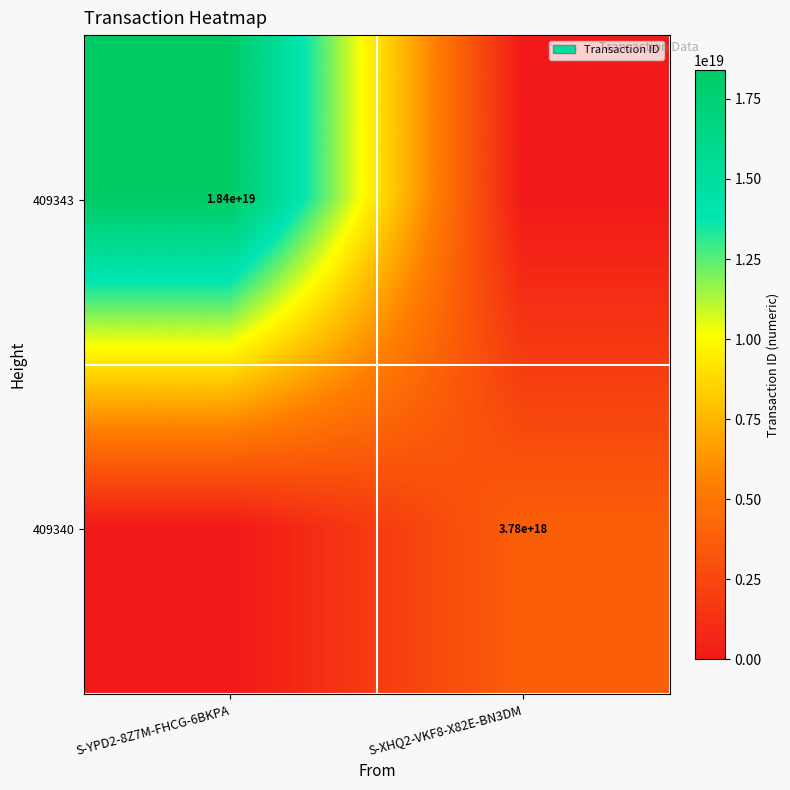

The 409343 series shows 12245509815965259776 at S-YPD2-8Z7M-FHCG-6BKPA. True or false?

False